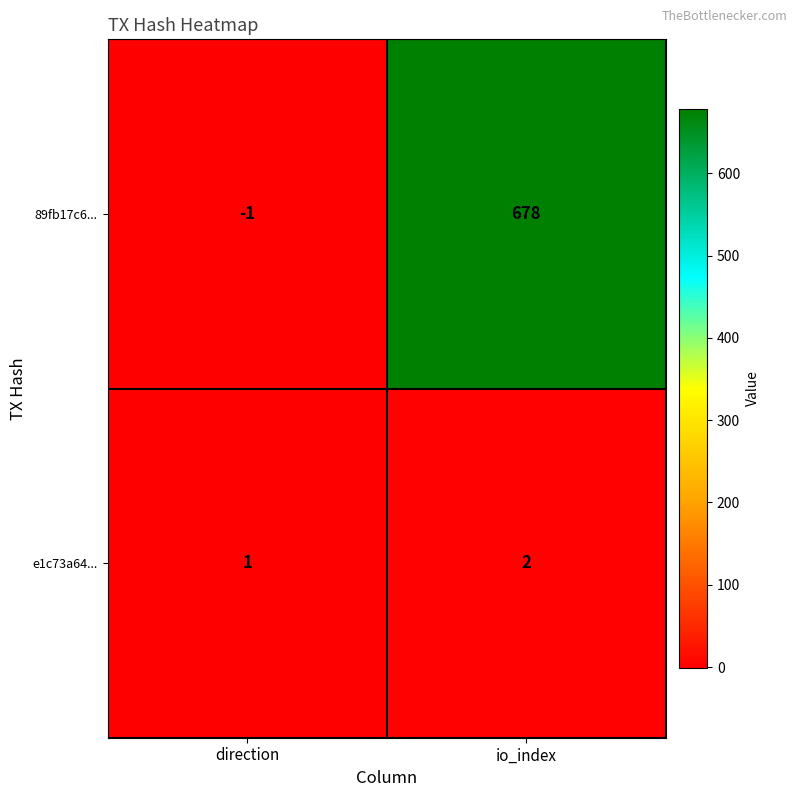

At which category is the sum across all series the highest?

io_index